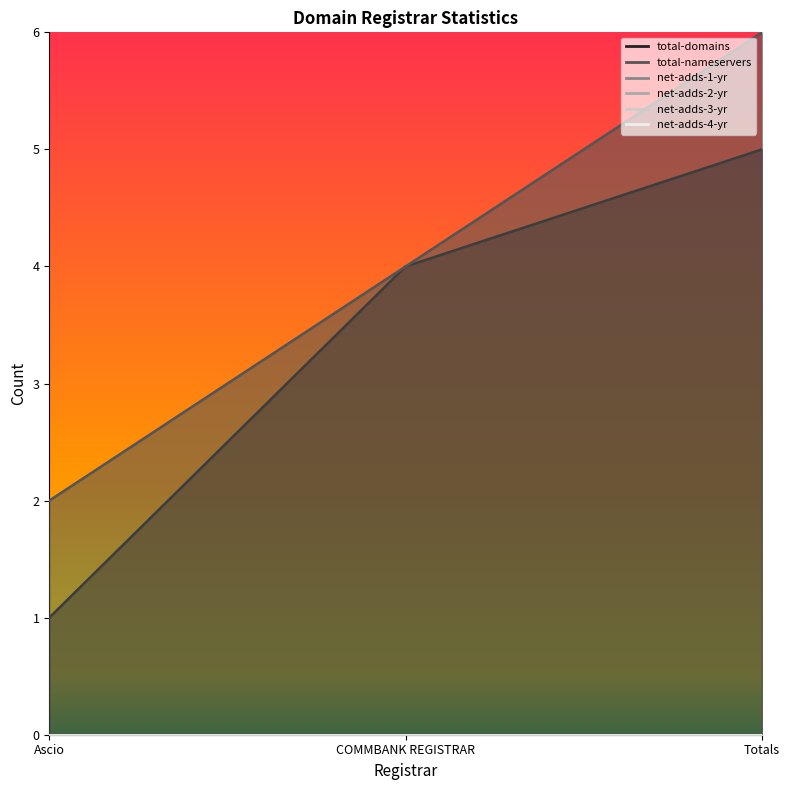

Which category has the lowest value in the net-adds-3-yr series?

Ascio